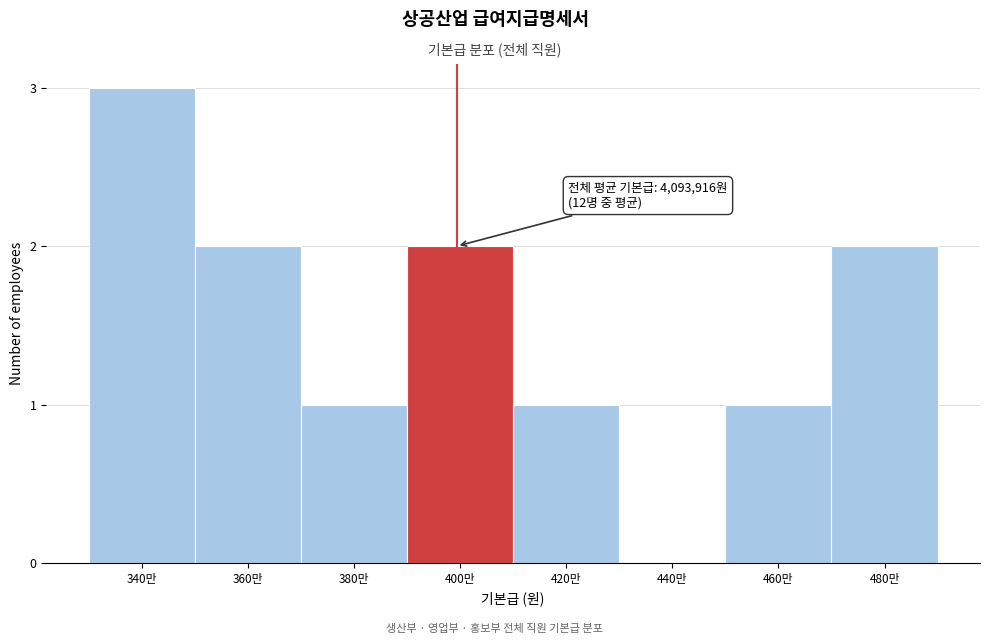

Reading left to right, what are all the values shown in this chart?

340만=3	360만=2	380만=1	400만=2	420만=1	440만=0	460만=1	480만=2